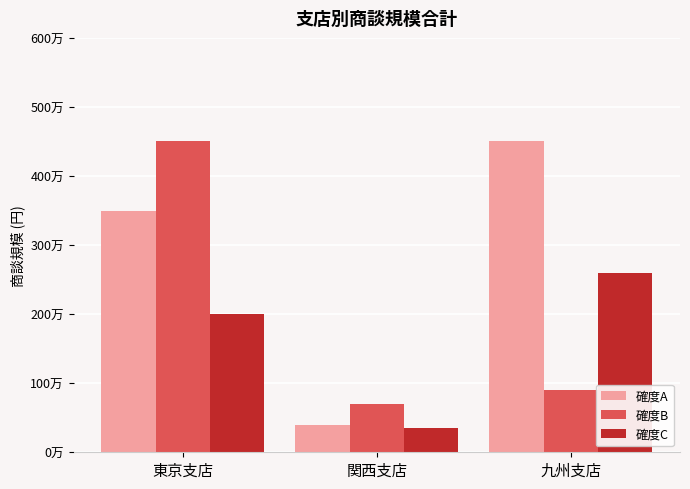

What is the minimum value for 確度B?

700000